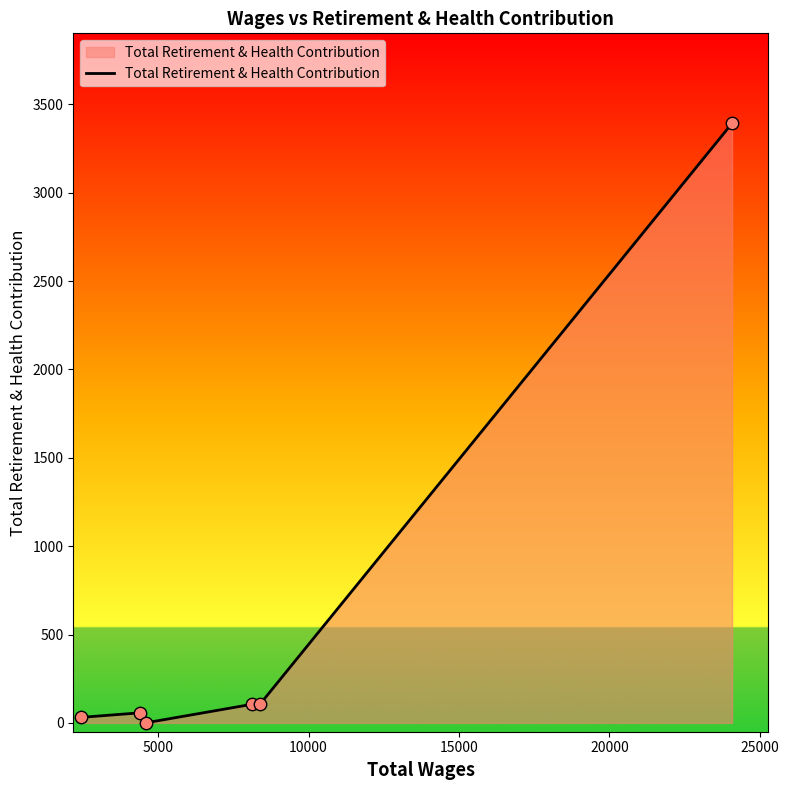

What is the sum of all values?

3695